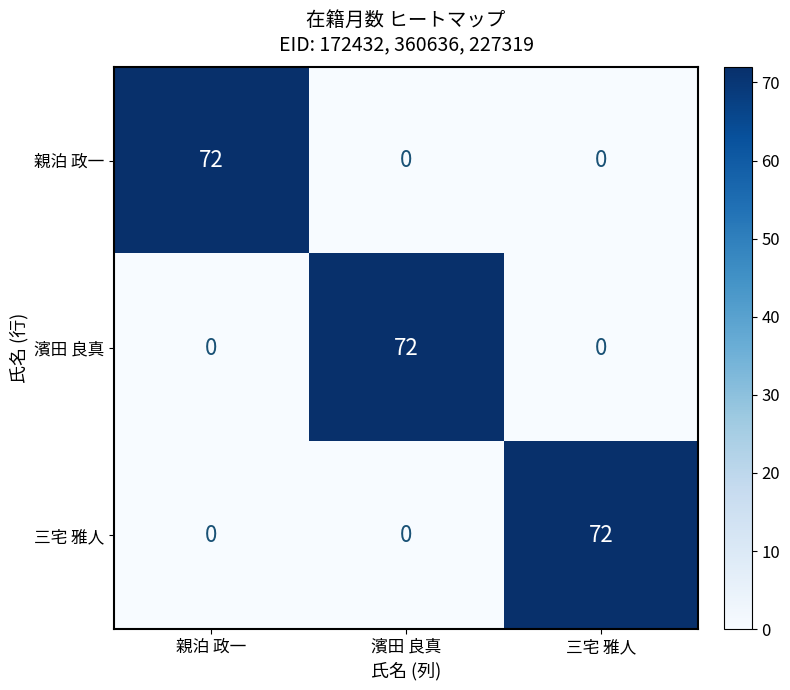

How many 濱田 良真 values are between 0 and 72?

3